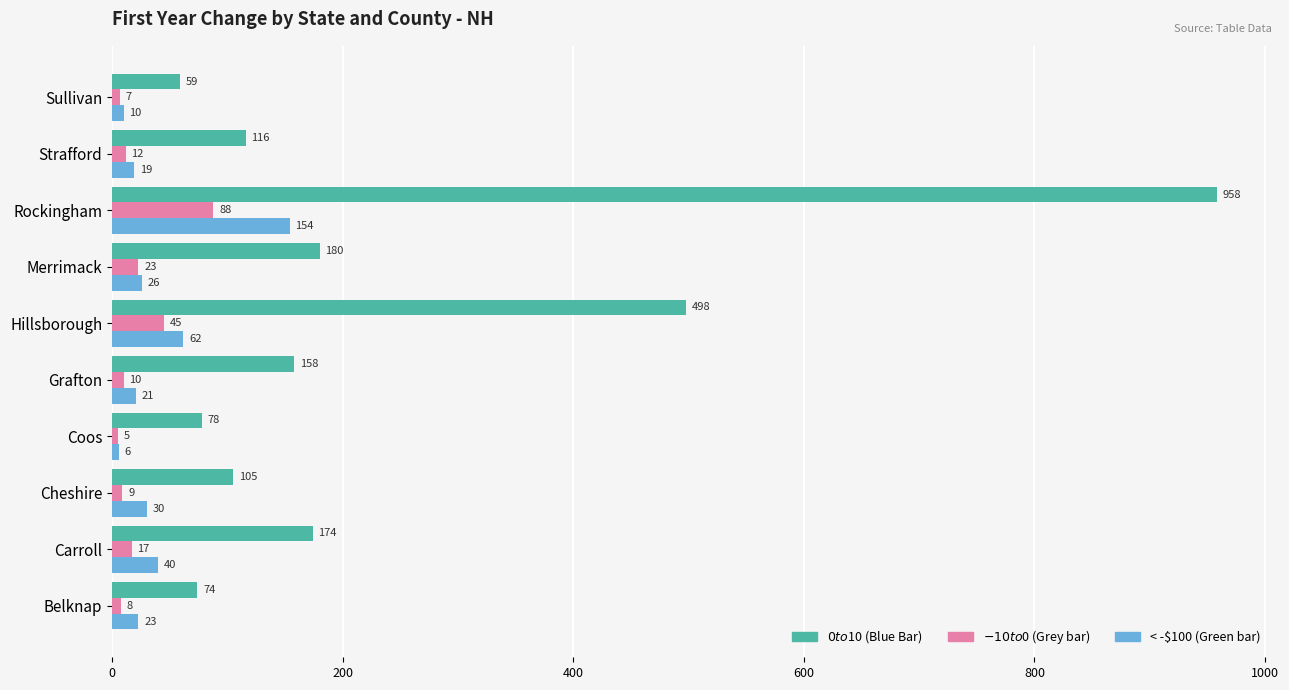

What is the spread (max minus min) of values at Merrimack?

157